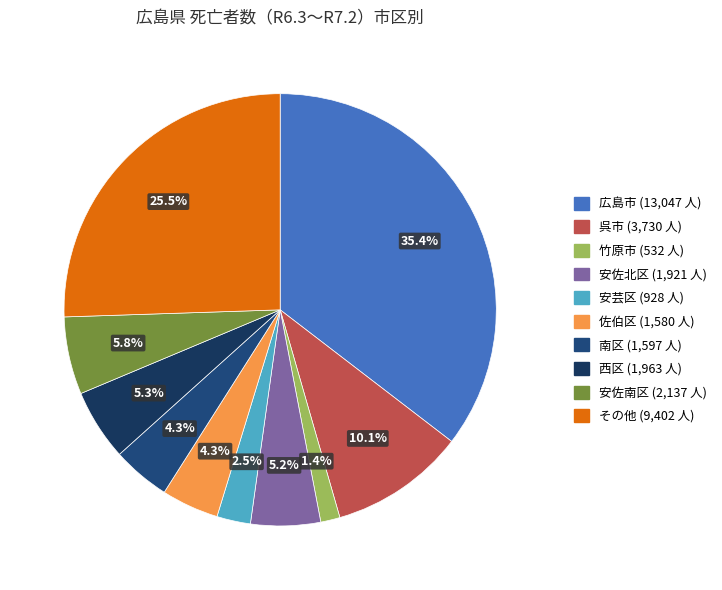

How many segments does this pie chart have?

10